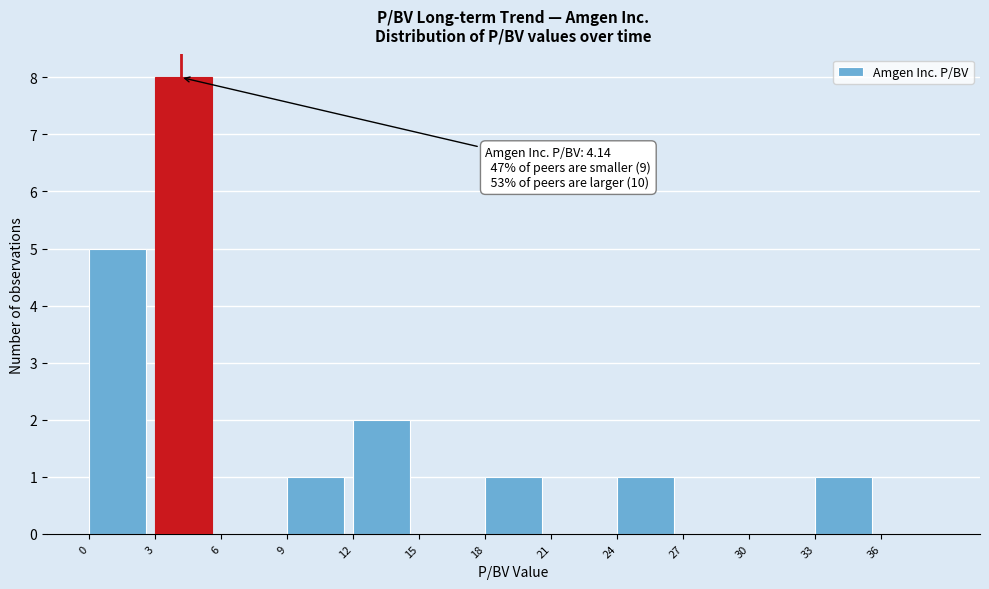

Which range on the x-axis has the tallest bar?

3 to 6